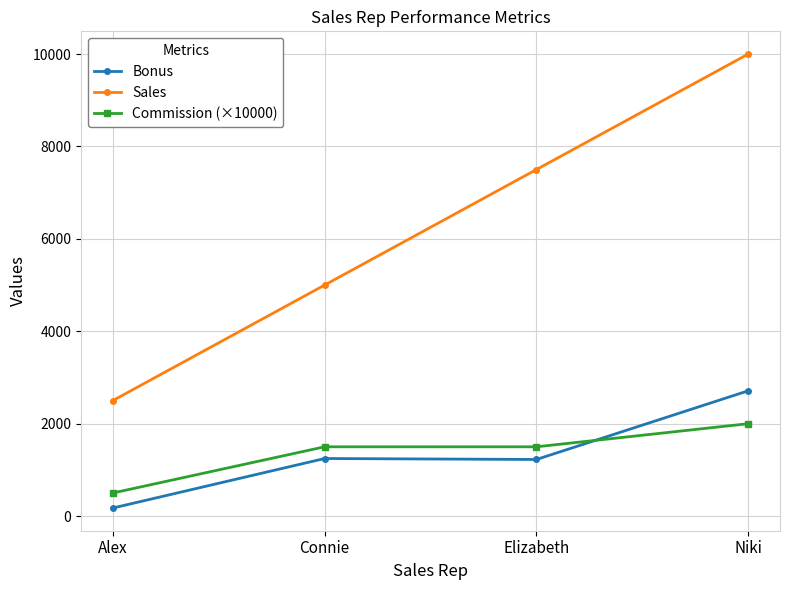

What is the maximum value for Commission (×10000)?

2000.0